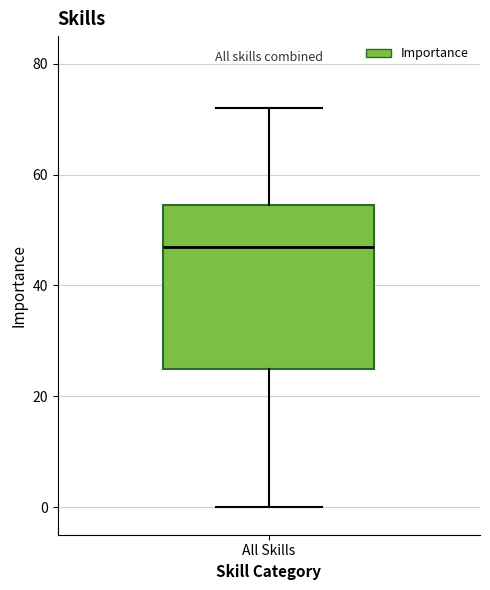

Transcribe this box plot: give where the median line is, the range the box spans, and where the two whiskers end, as read against the y-axis. The values are not printed on the chart, so give them approximately, as read against the axis.

median 48, box 26 to 54, whiskers 0 to 72